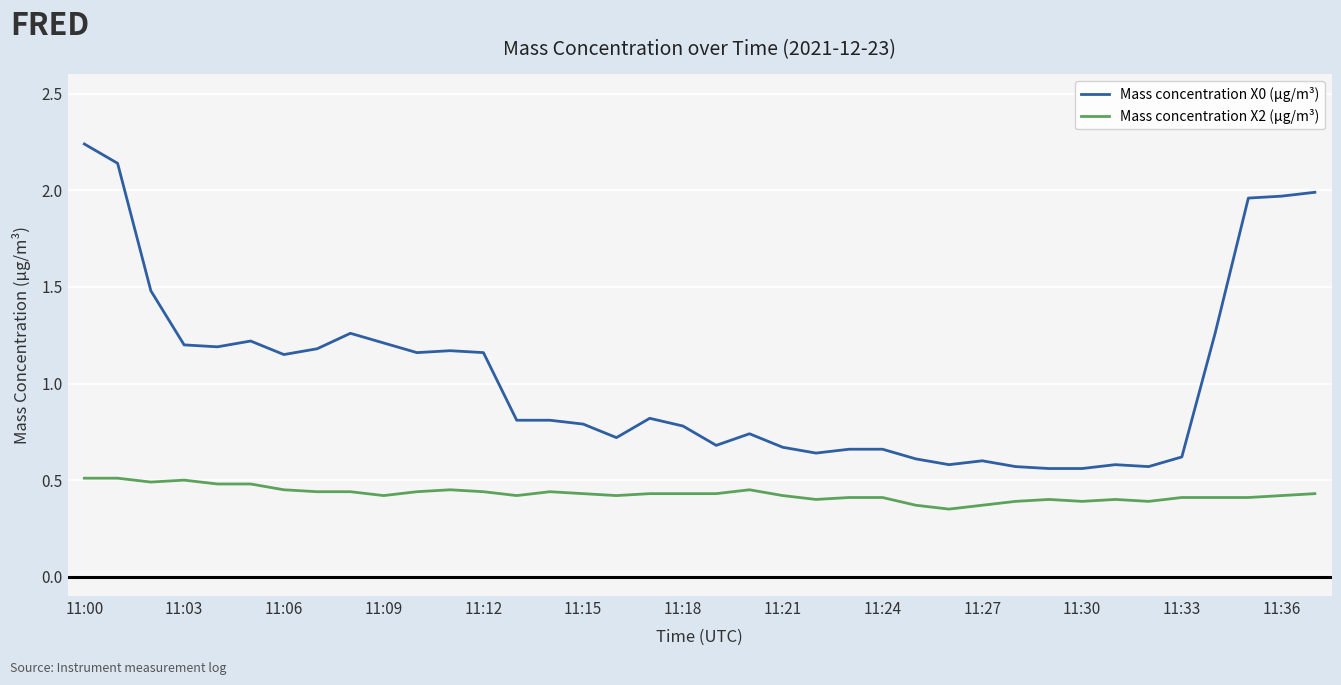

Which series has the largest total across all categories?

Mass concentration X0 (μg/m³)